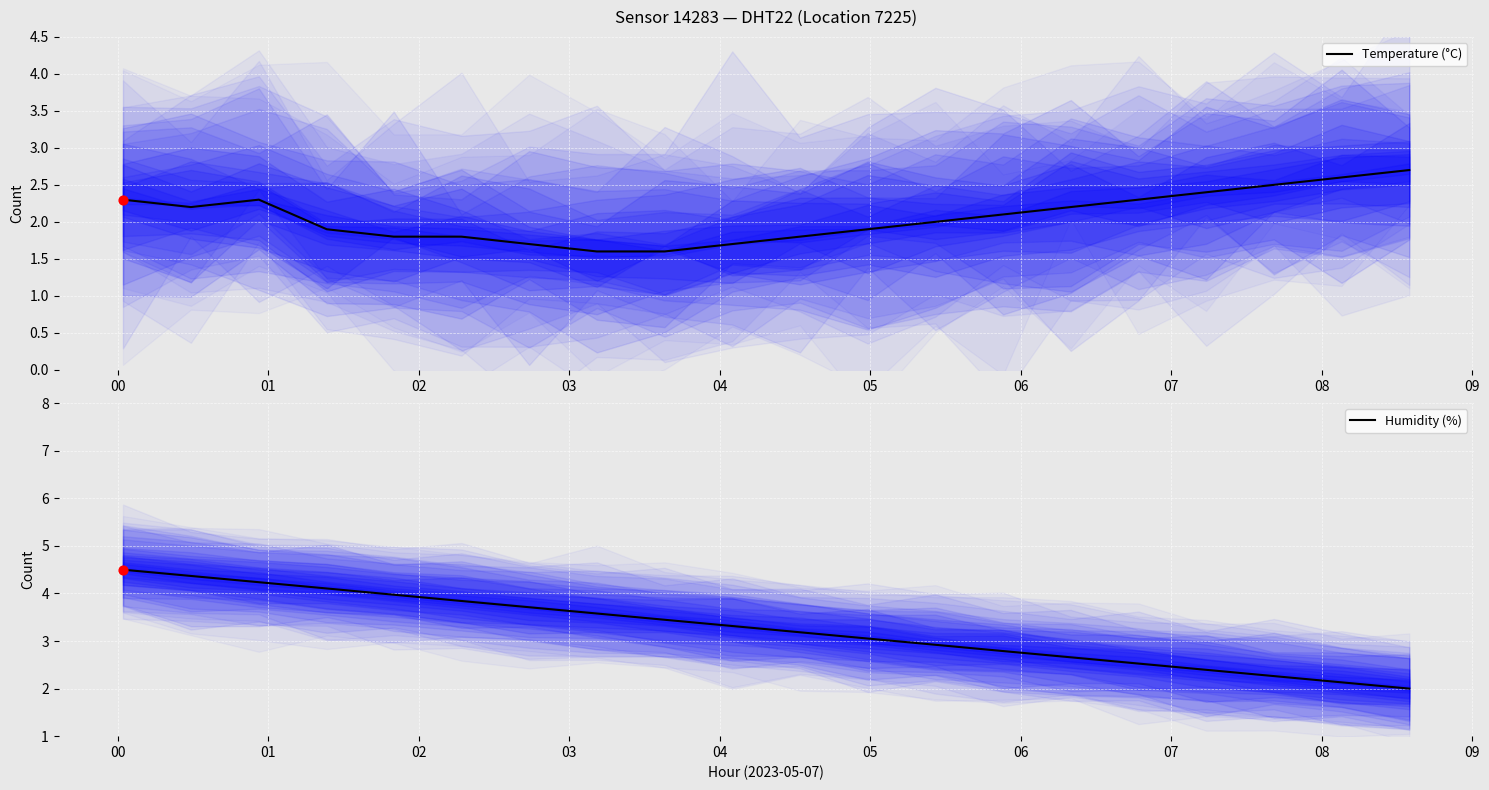

What is the maximum value for Temperature (°C)?

2.7